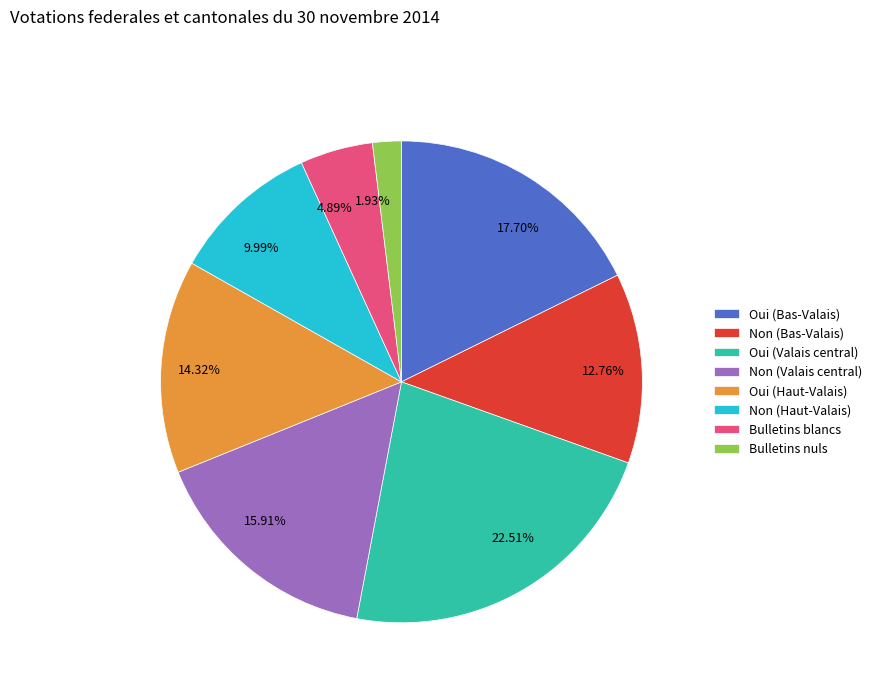

To the nearest percent, what portion does Bulletins blancs represent?

5%